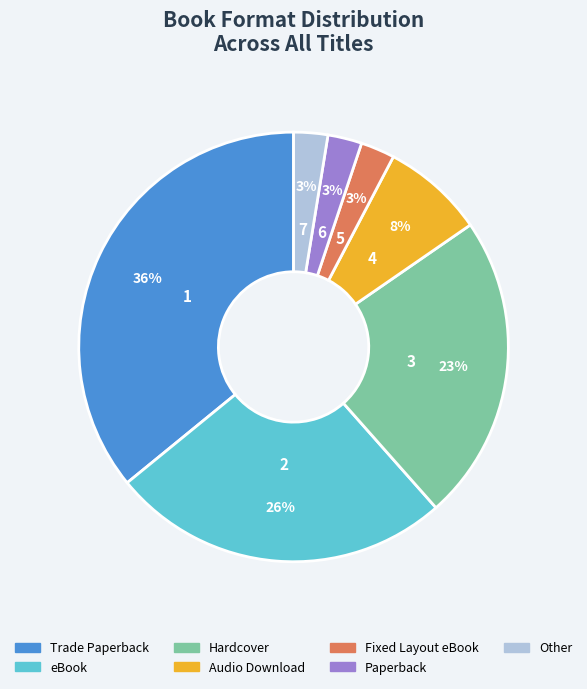

Count the number of slices in the pie.

7